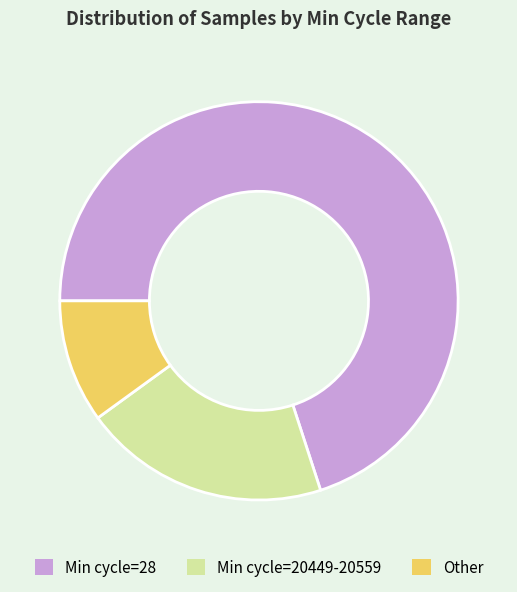

Approximately how many times larger is the value at Min cycle=28 compared to Other?

7.0